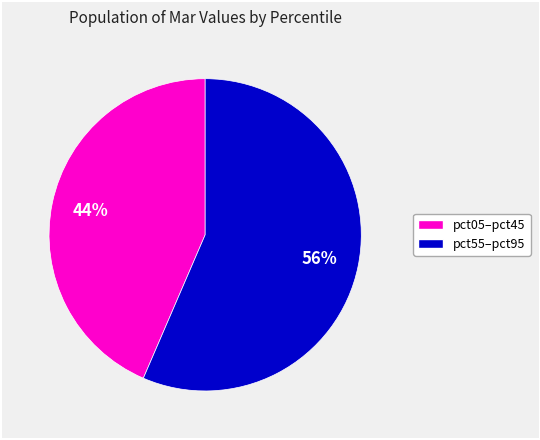

To the nearest percent, what is the average slice percentage?

50%